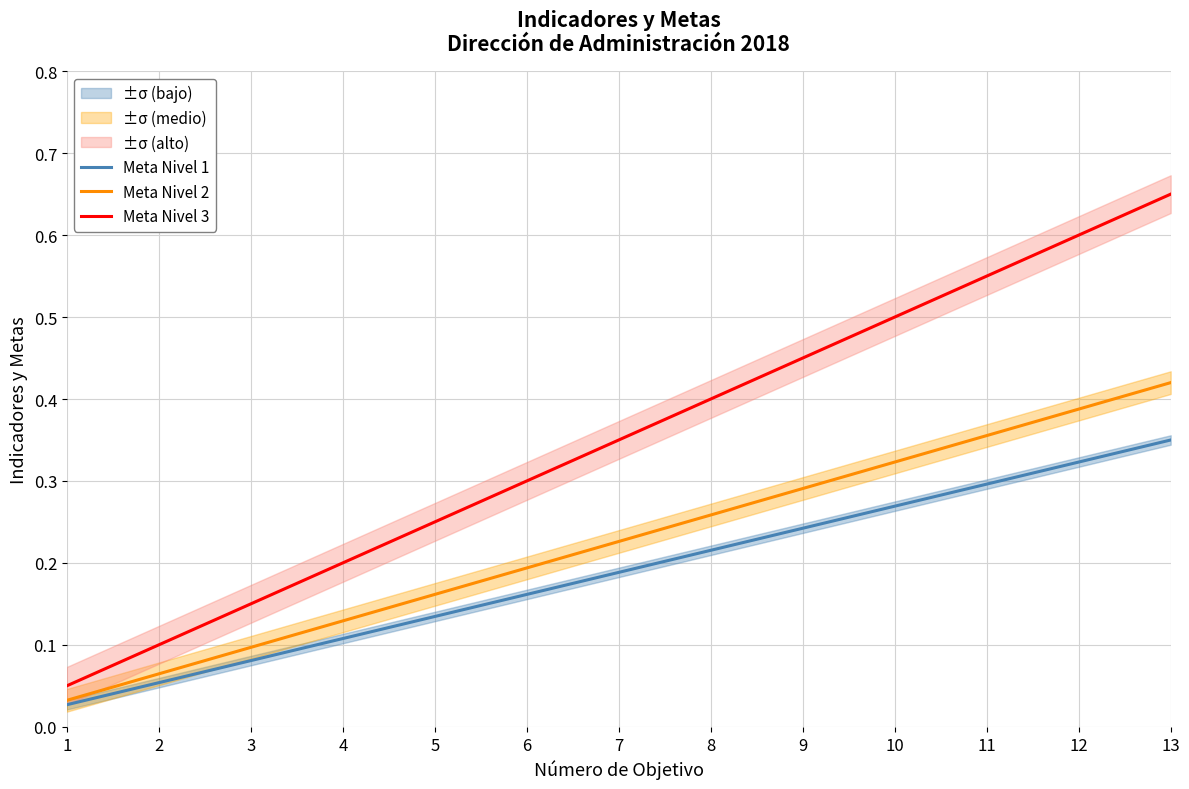

Is the value of Meta Nivel 3 at 13 greater than the value of Meta Nivel 2 at 5?

Yes